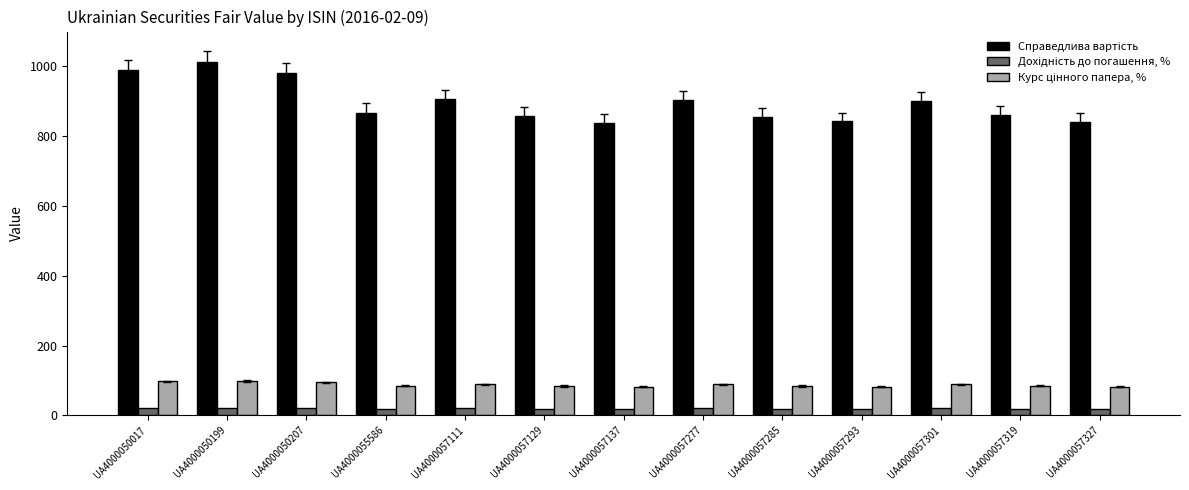

At which category does the chart reach its peak across all series?

UA4000050199